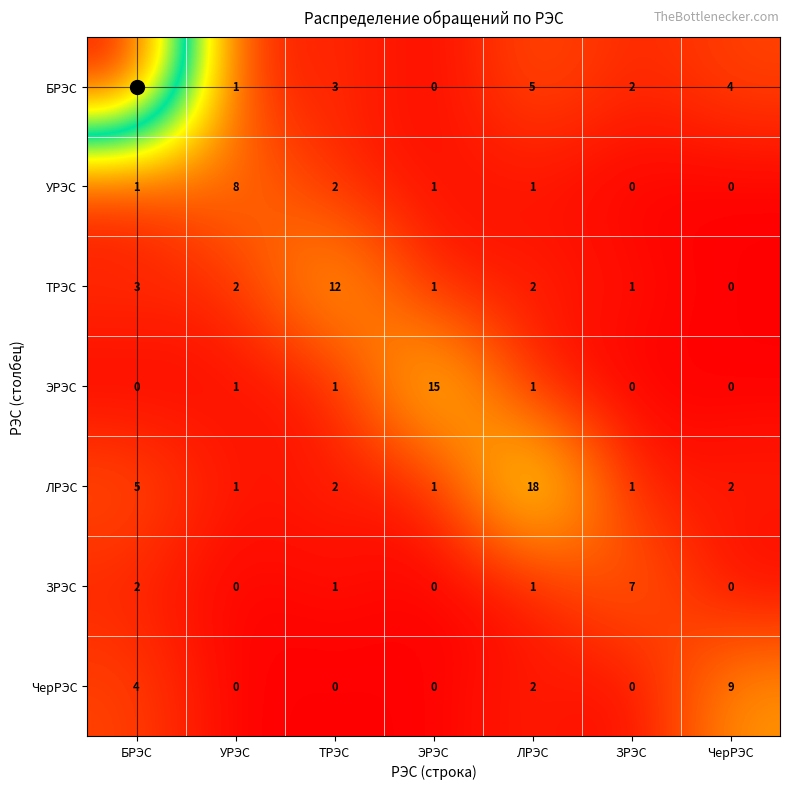

Which category has the highest value across all series?

БРЭС